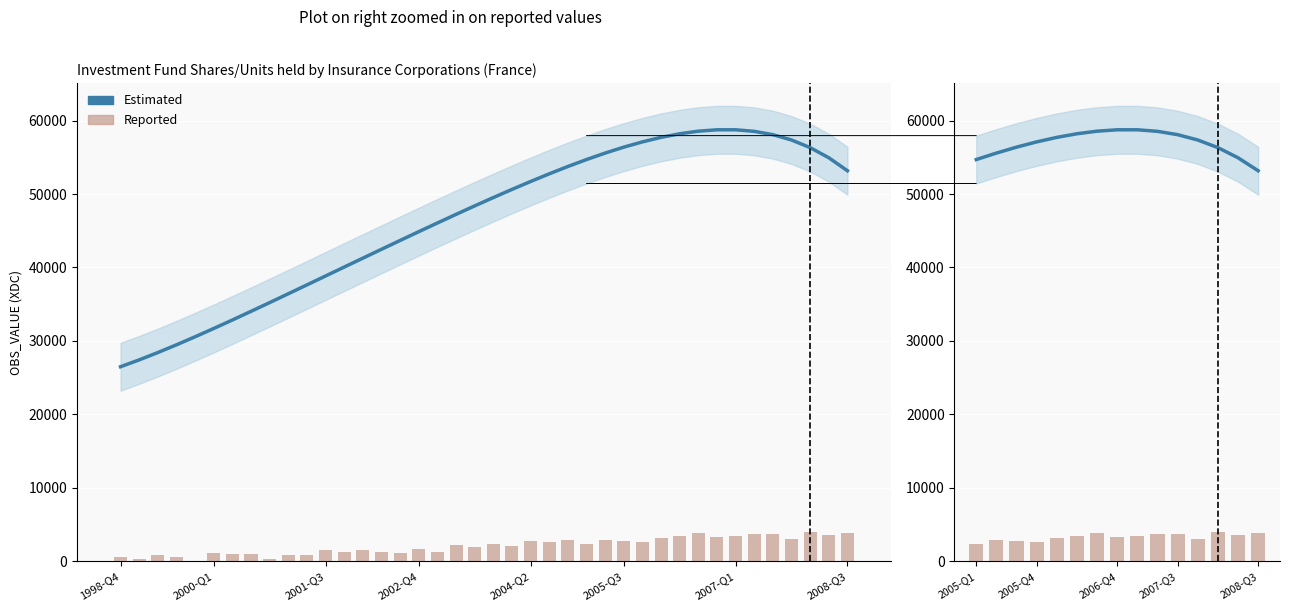

What value does the Reported series have at 2008-Q3?

3818.0